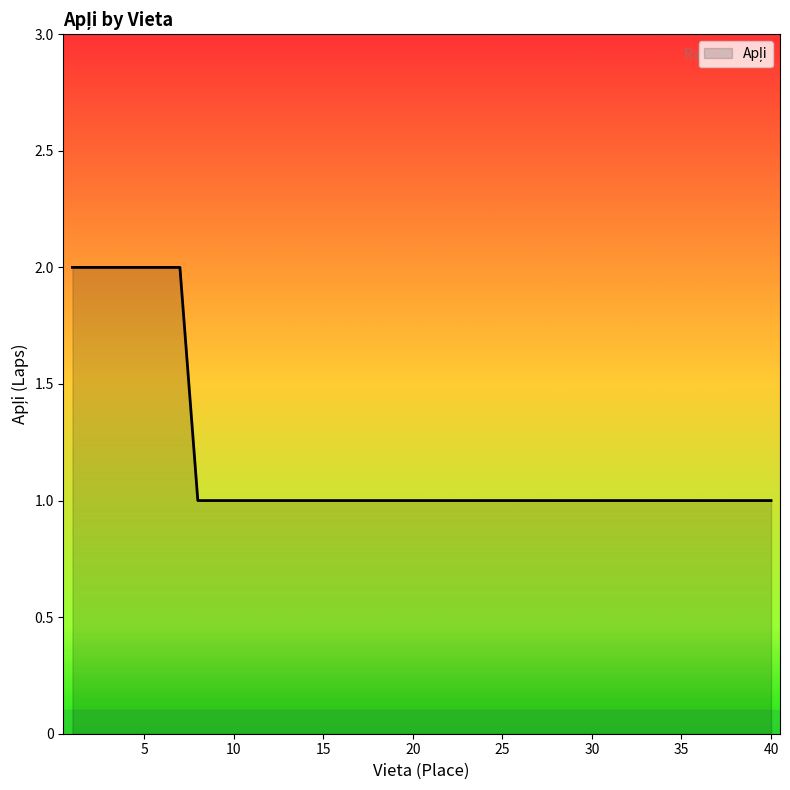

How many lines are shown in the chart?

1